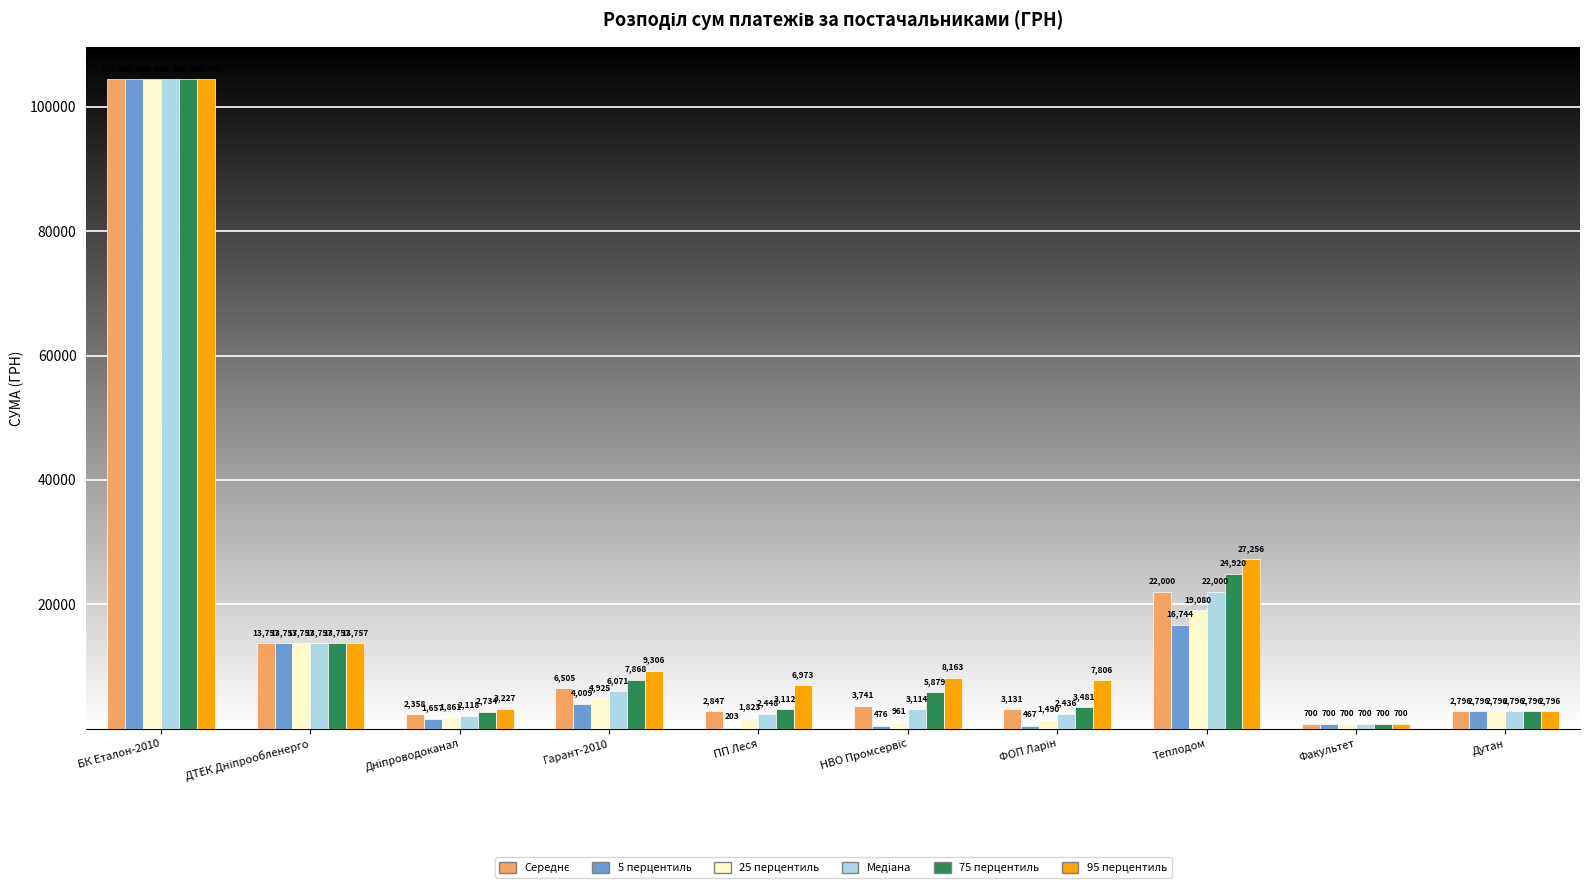

What is the approximate value of 5 перцентиль at ПП Леся?

203.1